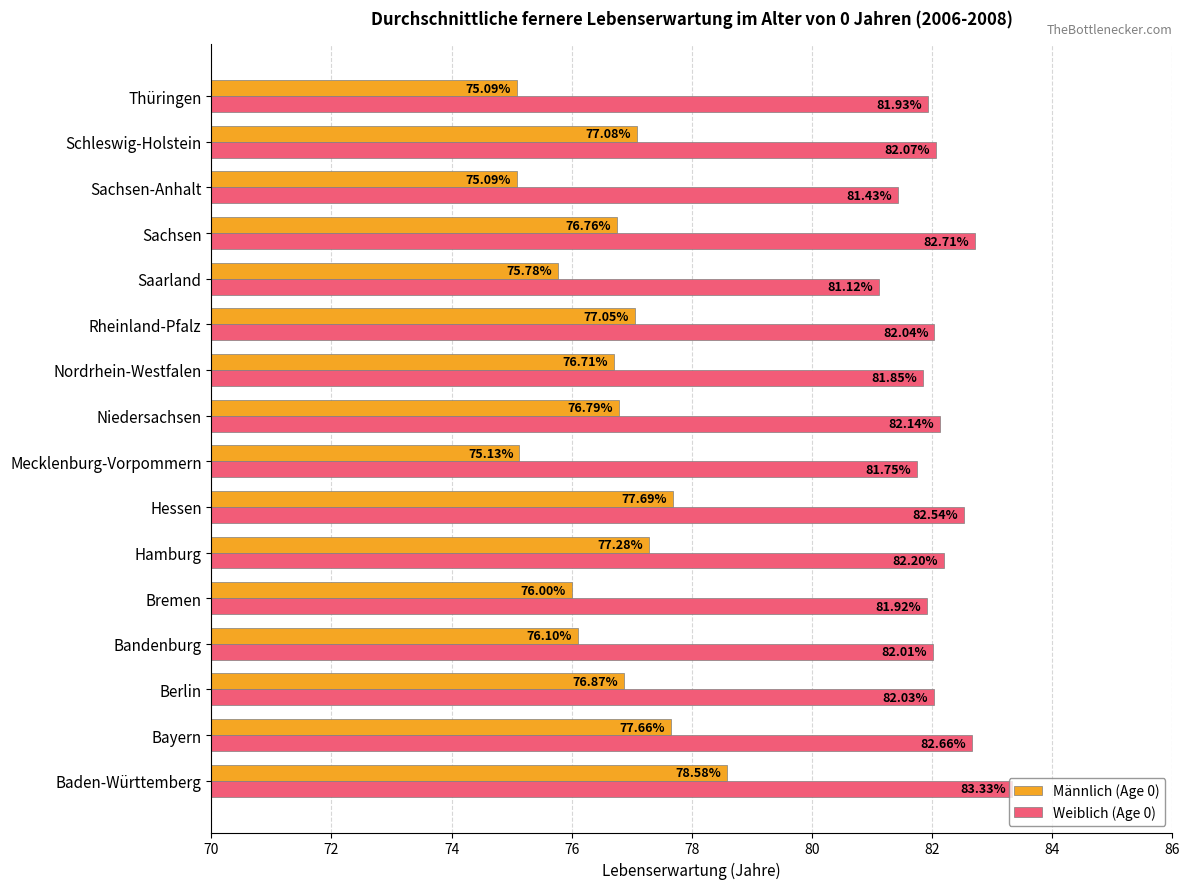

Which series has the largest total across all categories?

Weiblich (Age 0)